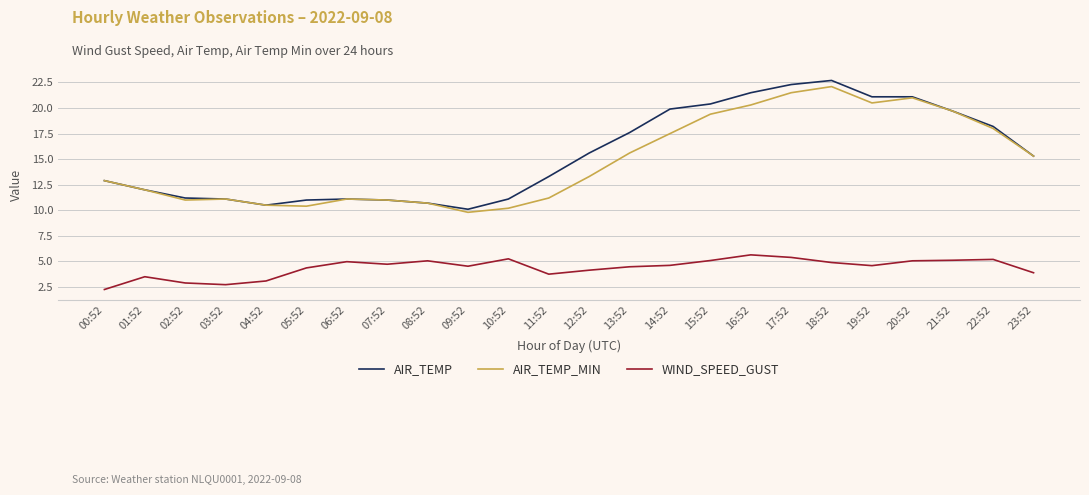

Which series changed the most between 06:52 and 17:52?

AIR_TEMP